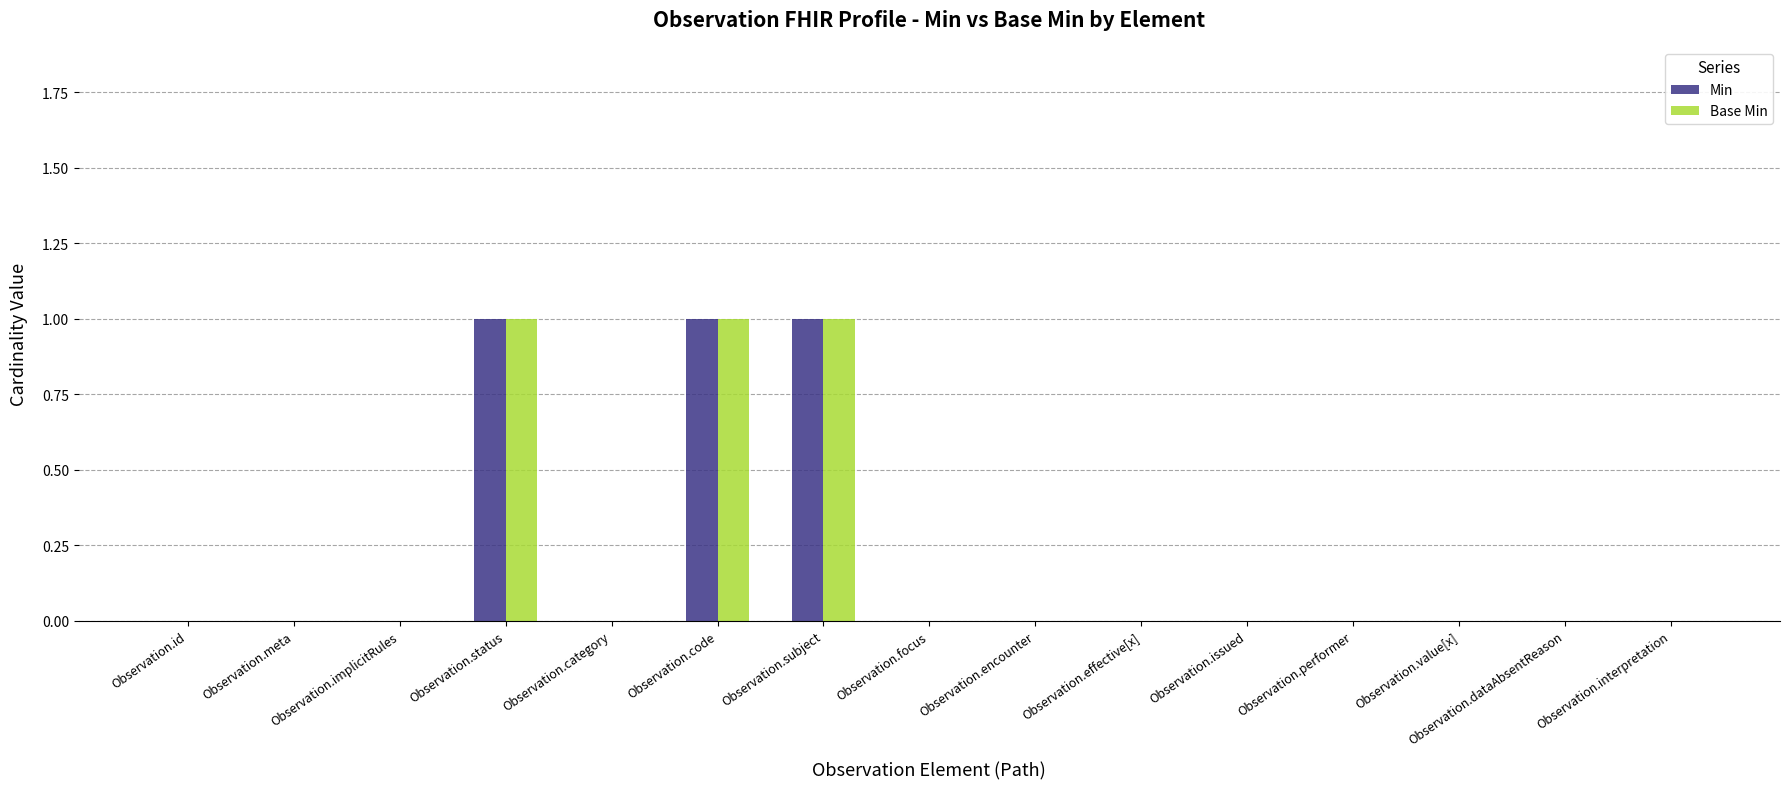

True or false: Min has a value of 1 at Observation.id.

False